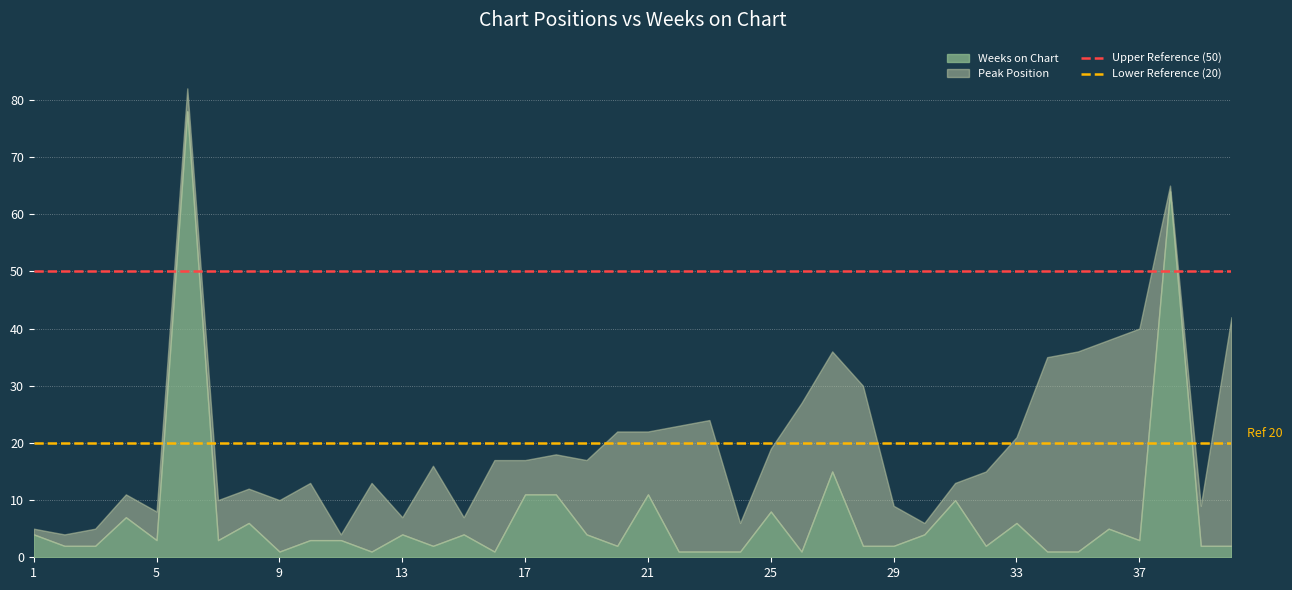

True or false: Upper Reference (50) has a value of 50 at 1.

True